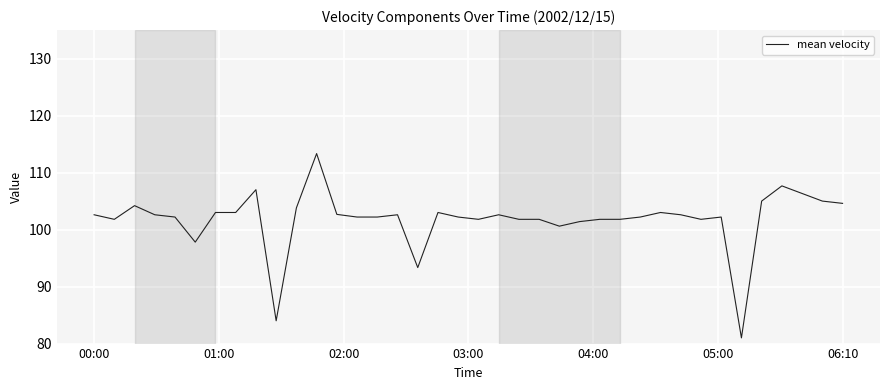

What is the greatest value displayed?

113.3